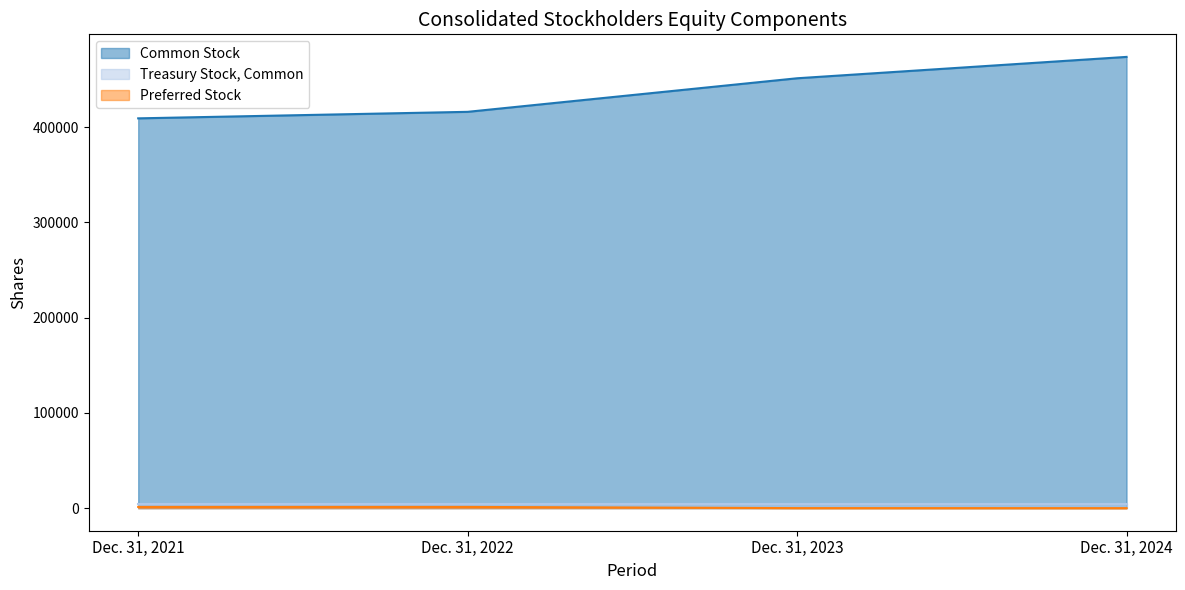

What is the difference between the Common Stock values at Dec. 31, 2021 and Dec. 31, 2022?

6840